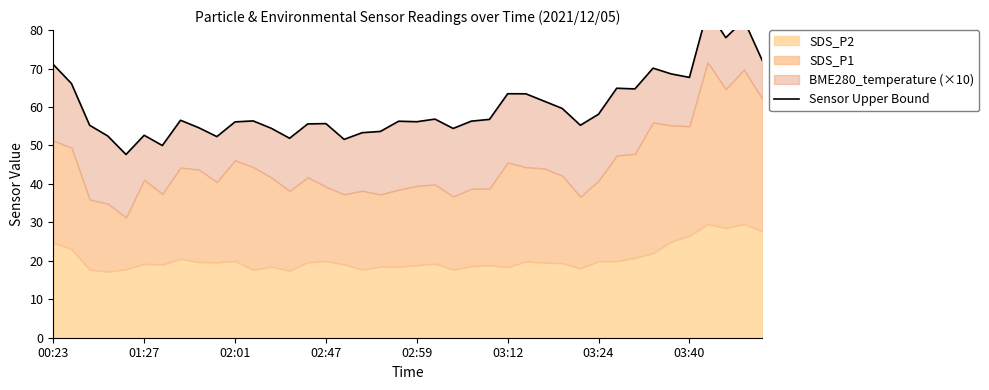

How many data points are less than 56?

16